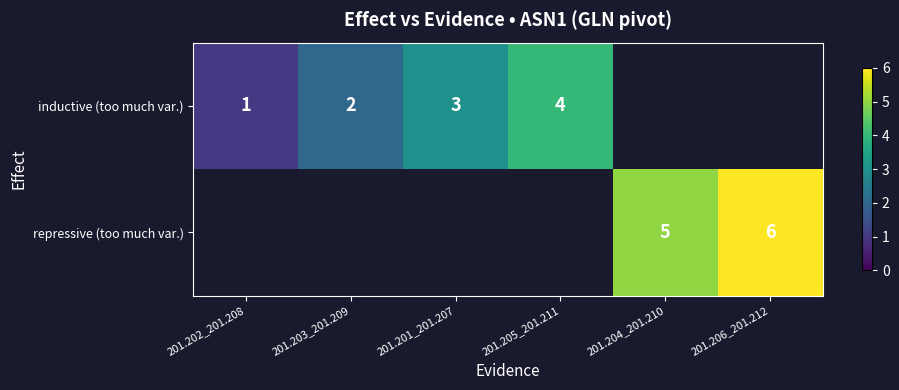

The value of inductive (too much var.) at 201.205_201.211 is 4. True or false?

True